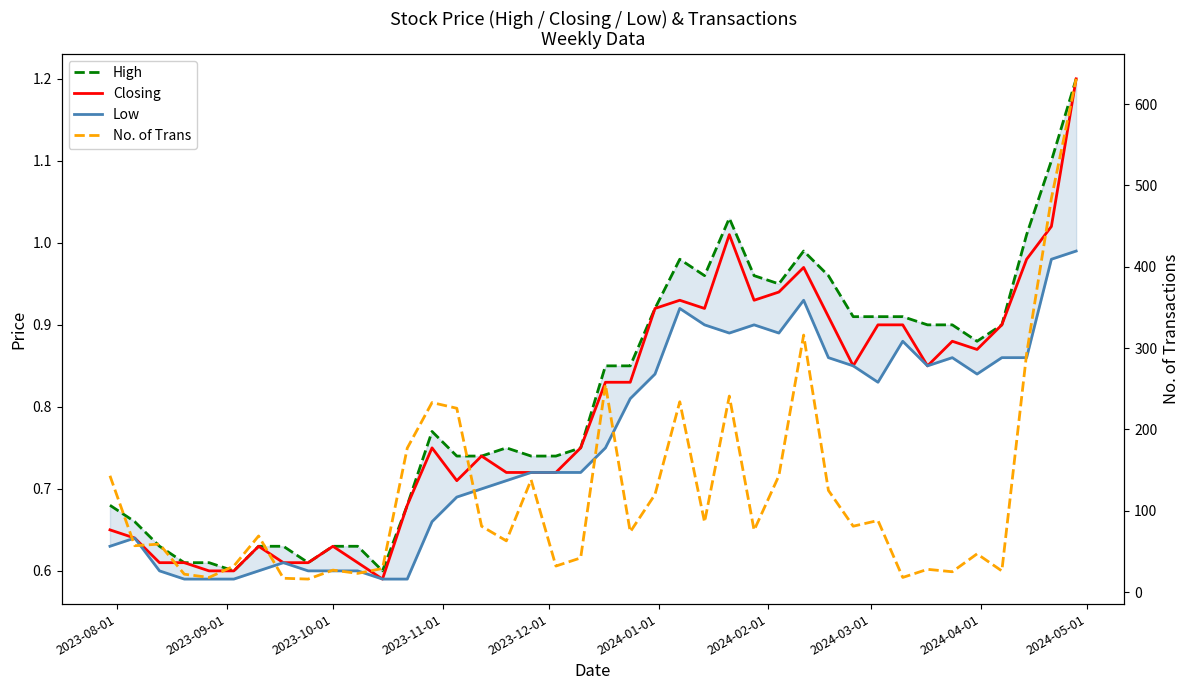

True or false: No. of Trans and High cross at least once.

False